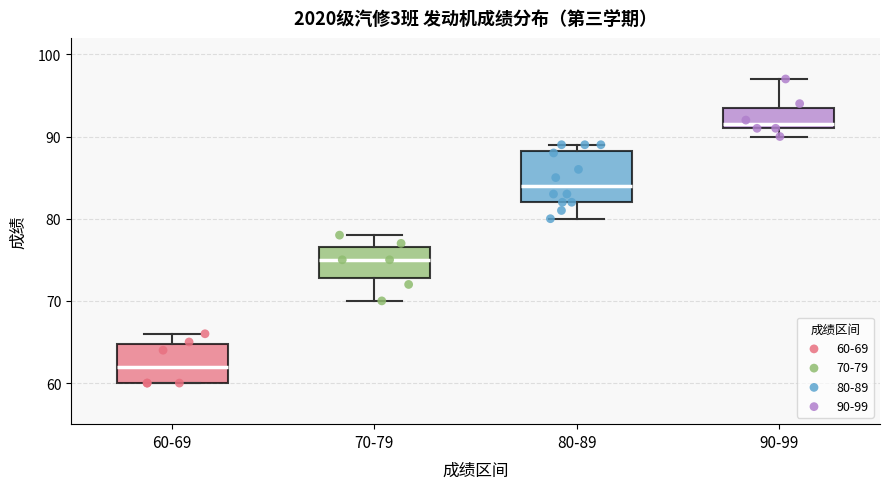

Where does the upper whisker of the box for 90-99 end on the y-axis? The values are not printed on the chart, so give them approximately, as read against the axis.

97